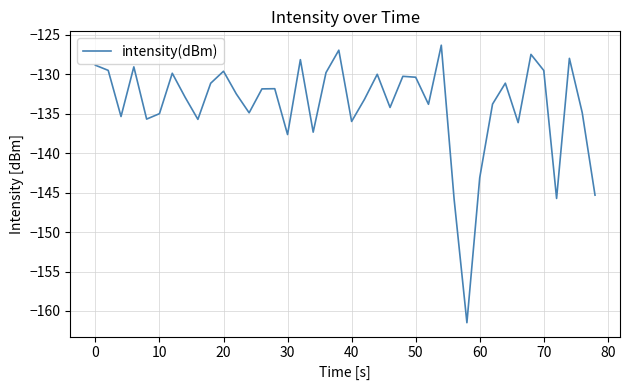

What is the minimum value shown in the chart?

-161.5